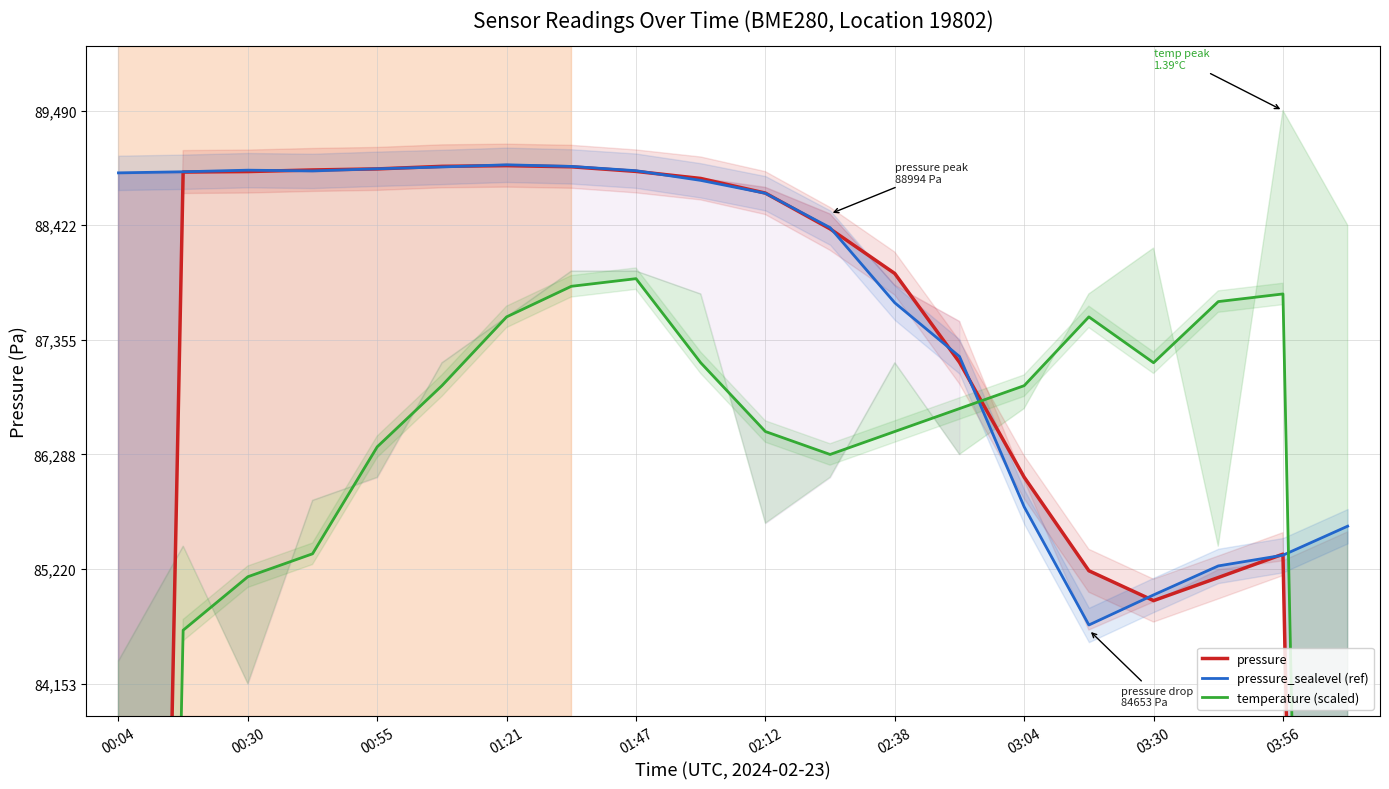

True or false: pressure and pressure_sealevel (ref) intersect in this chart.

True